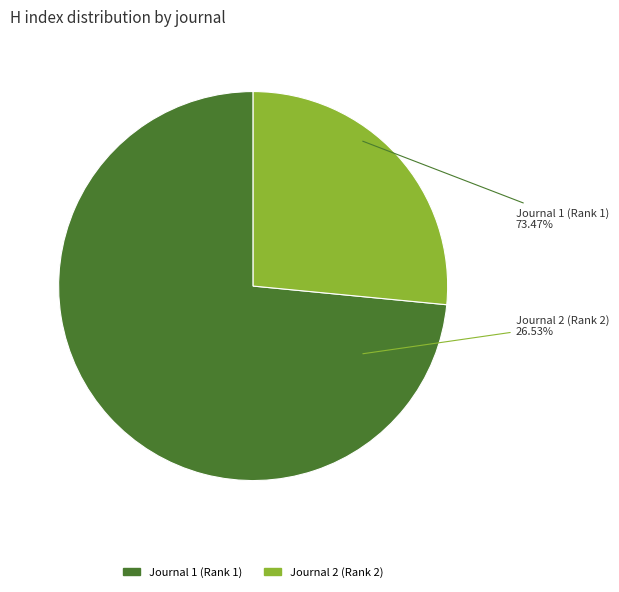

Count the number of slices in the pie.

2